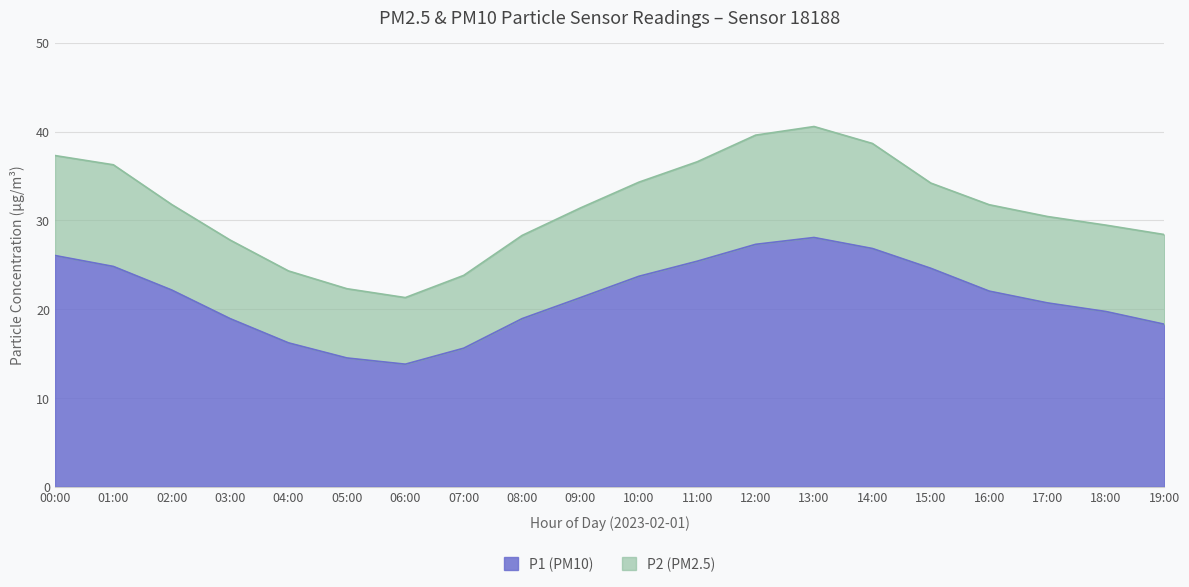

Where is the data nearest to the value 20?

18:00